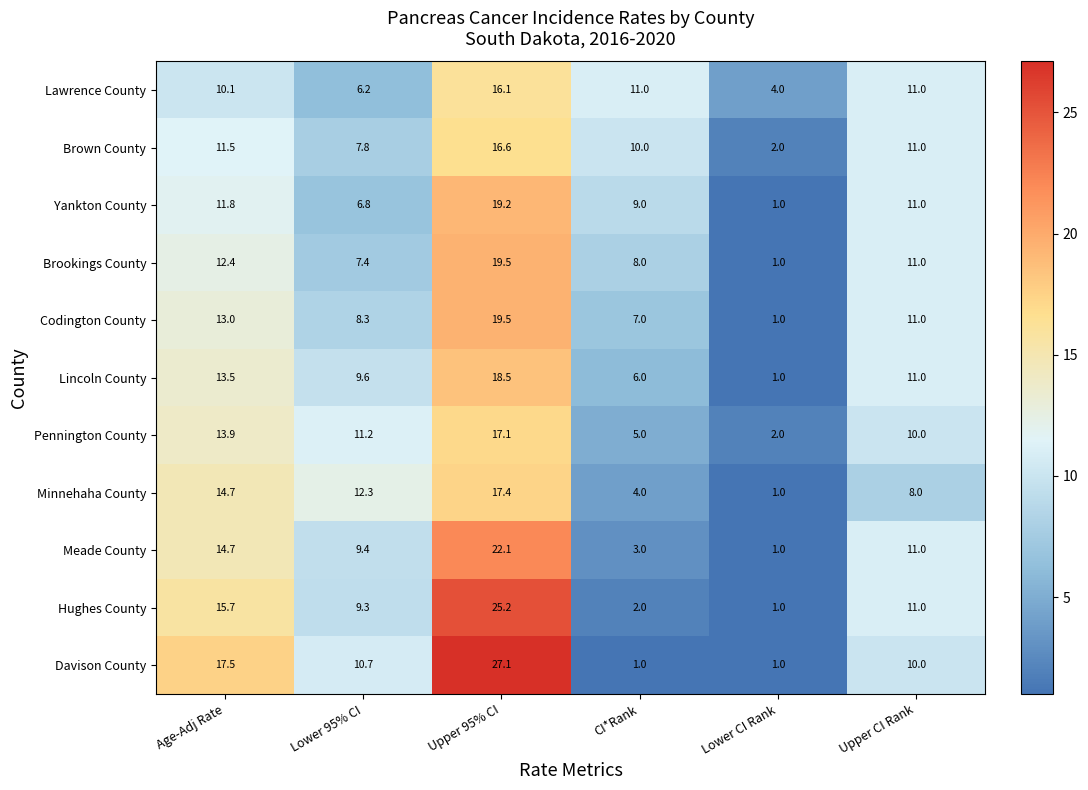

What is the difference between the highest and lowest values at Lower 95% CI?

6.1